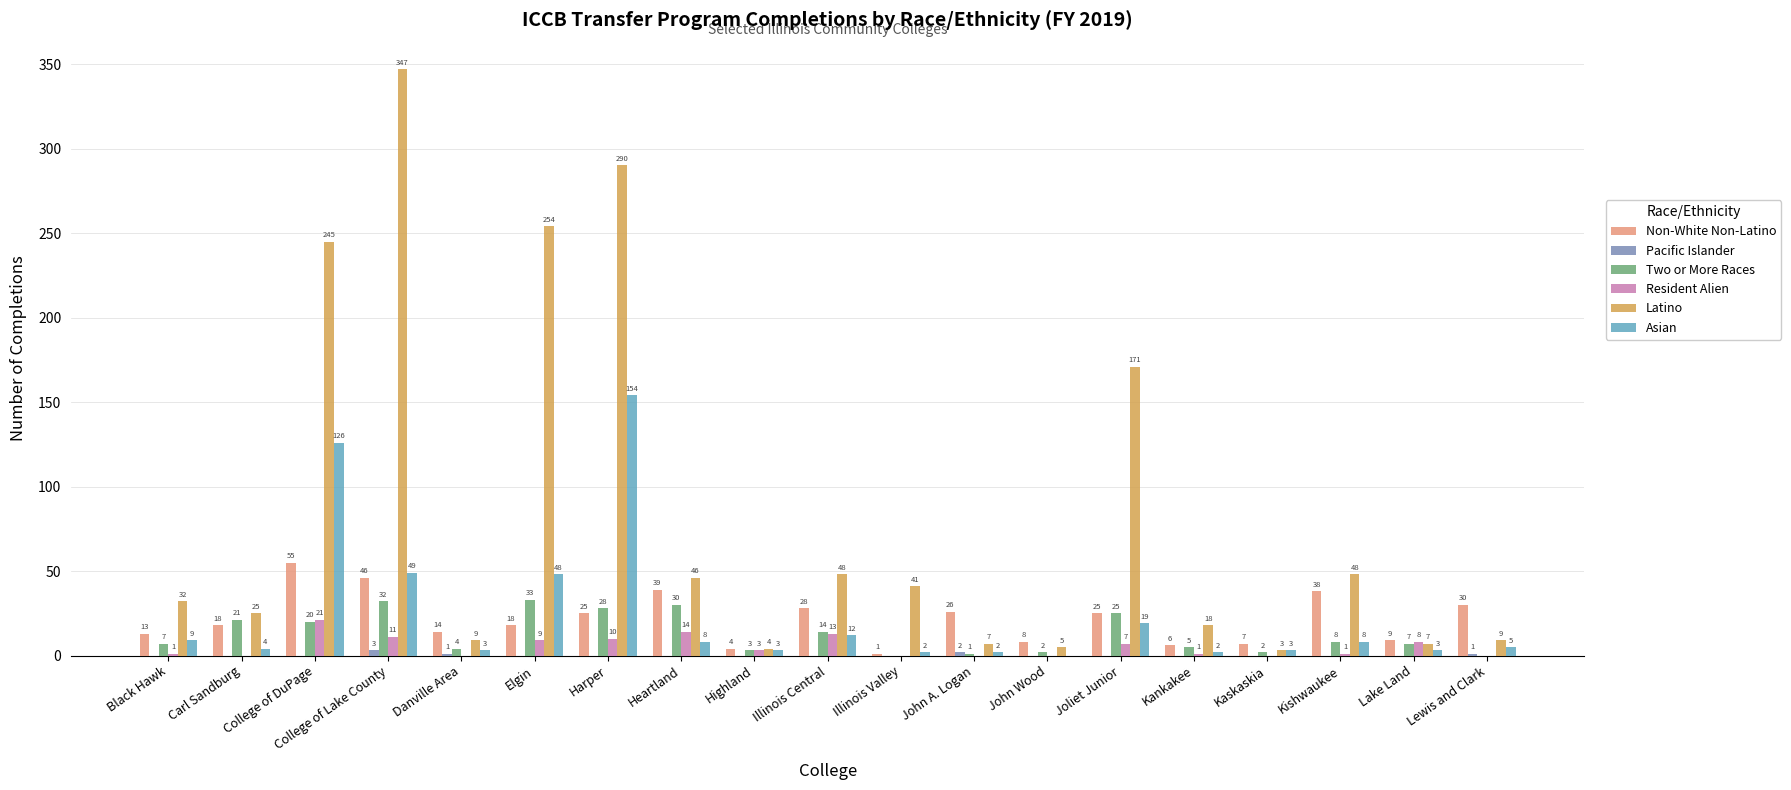

At which label is Resident Alien closest to 10?

Harper